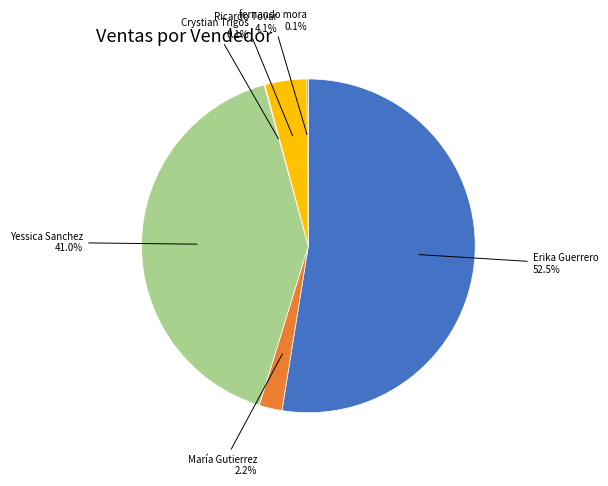

To the nearest percent, what is the difference between the largest and smallest slice percentages?

52%